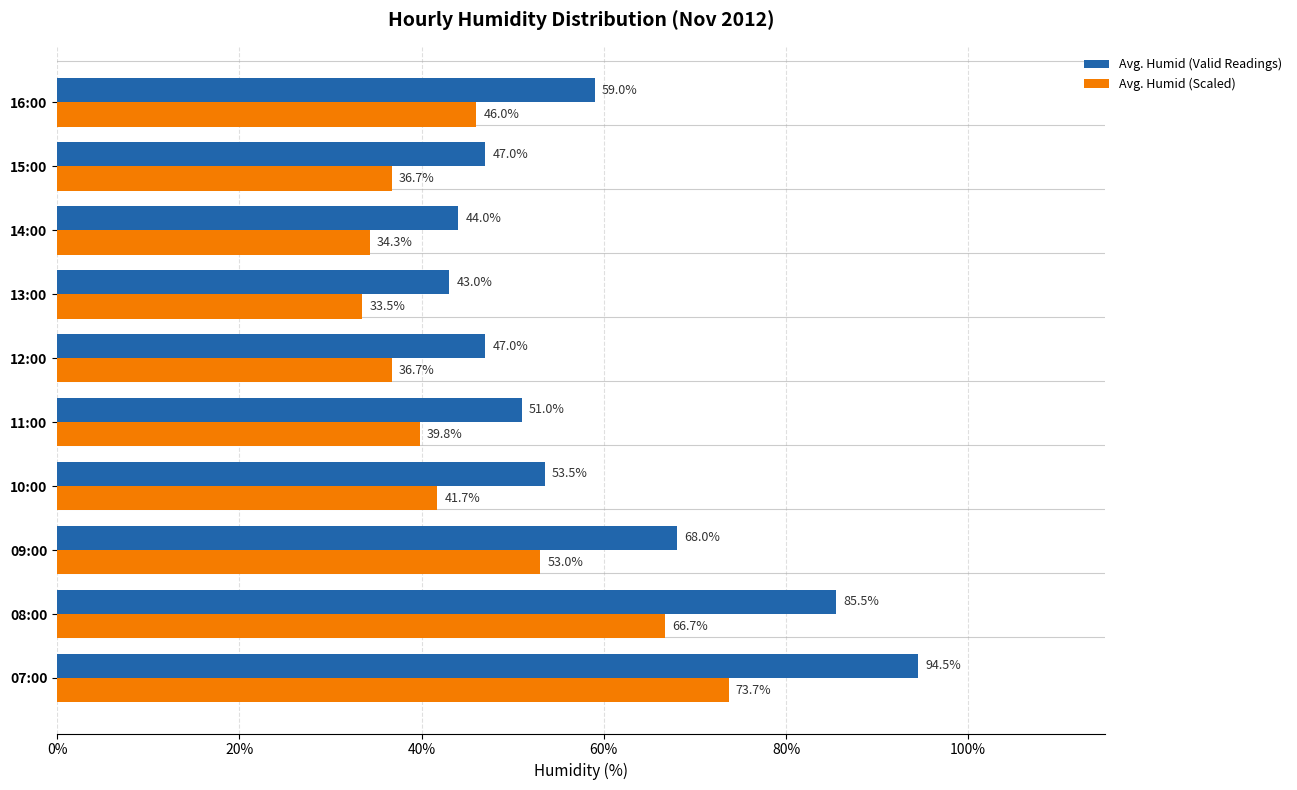

Which series changed the most between 11:00 and 13:00?

Avg. Humid (Valid Readings)